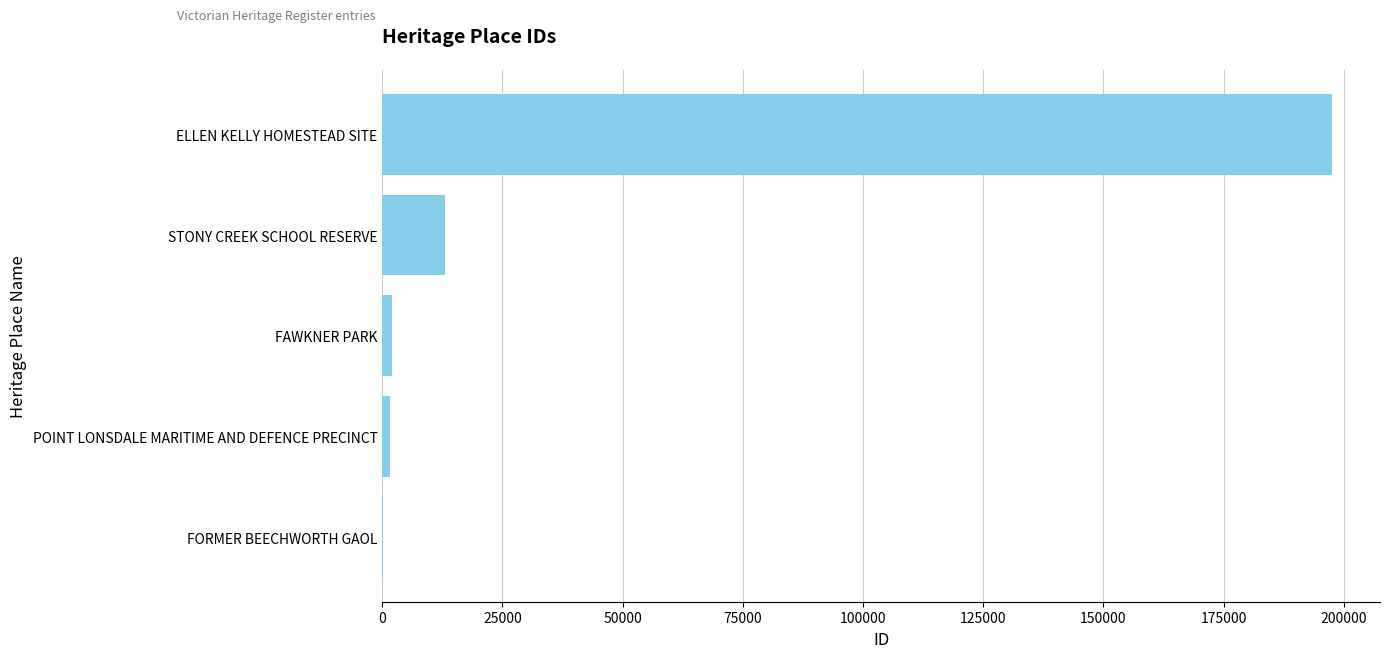

The value at STONY CREEK SCHOOL RESERVE is 13024. True or false?

True